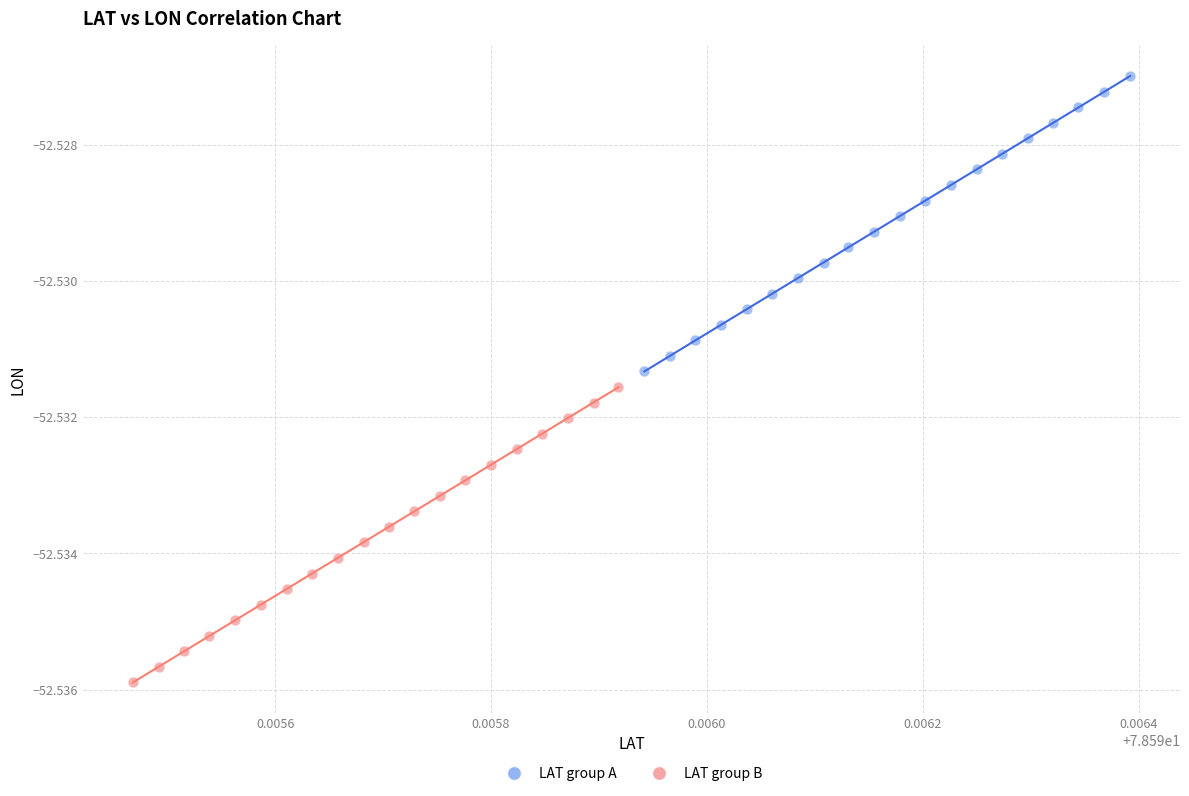

Which series reaches the minimum Y coordinate?

LAT group B